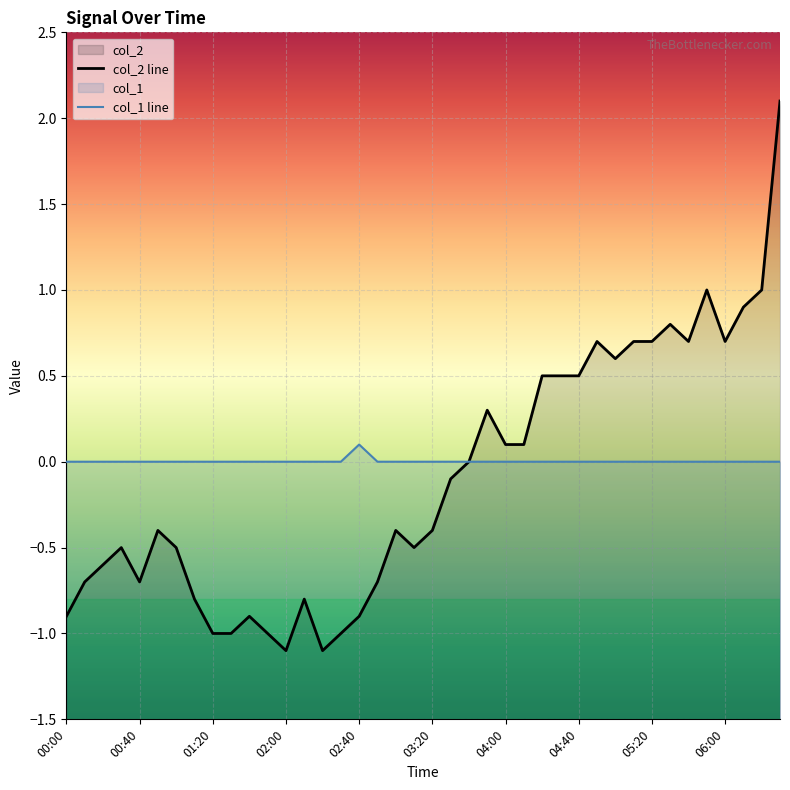

What is the spread (max minus min) of values at 29?

0.7